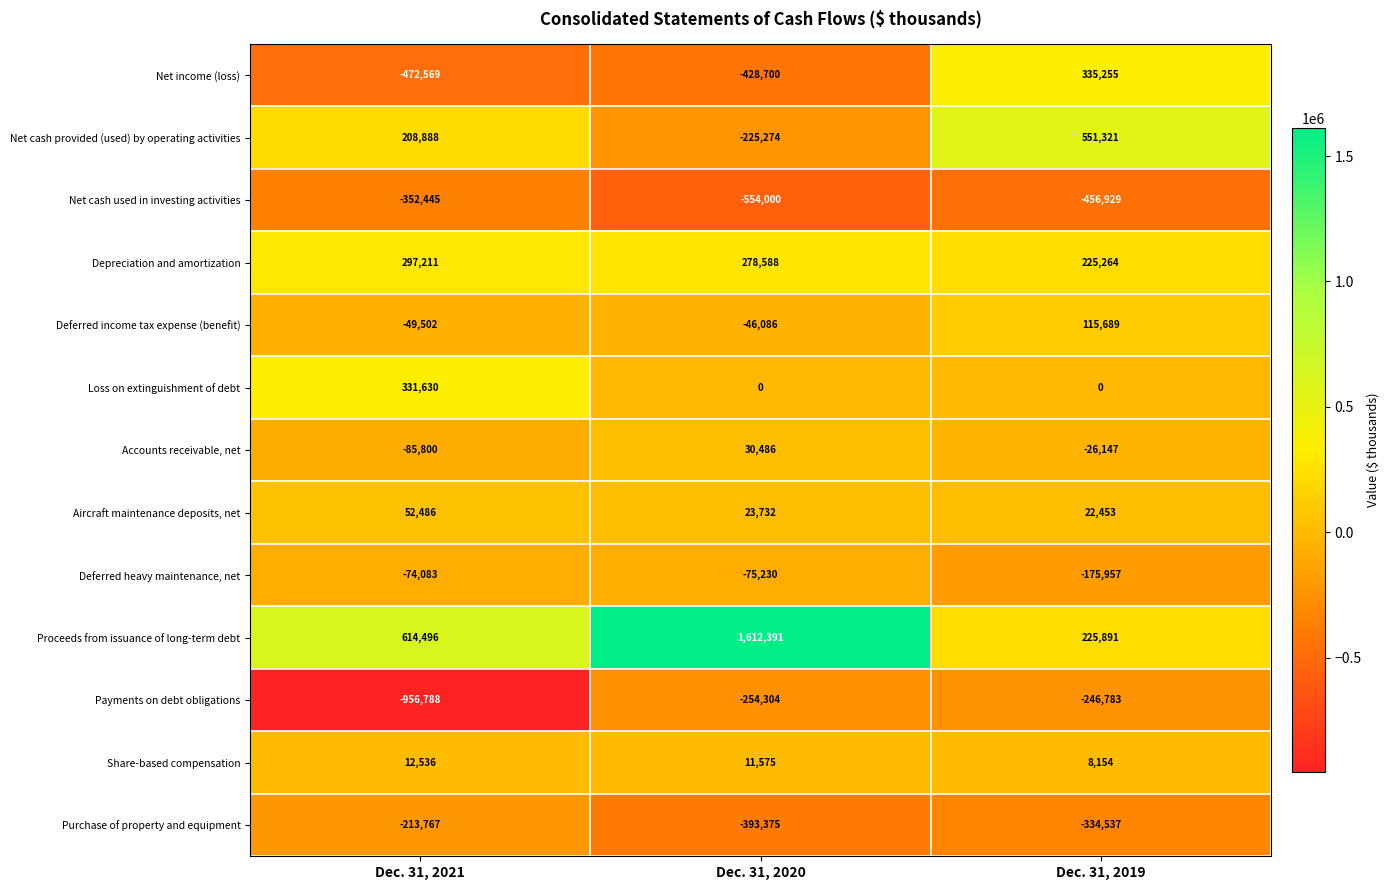

List the series in order of their peak value, lowest first.

Net cash used in investing activities, Payments on debt obligations, Purchase of property and equipment, Deferred heavy maintenance, net, Share-based compensation, Accounts receivable, net, Aircraft maintenance deposits, net, Deferred income tax expense (benefit), Depreciation and amortization, Loss on extinguishment of debt, Net income (loss), Net cash provided (used) by operating activities, Proceeds from issuance of long-term debt